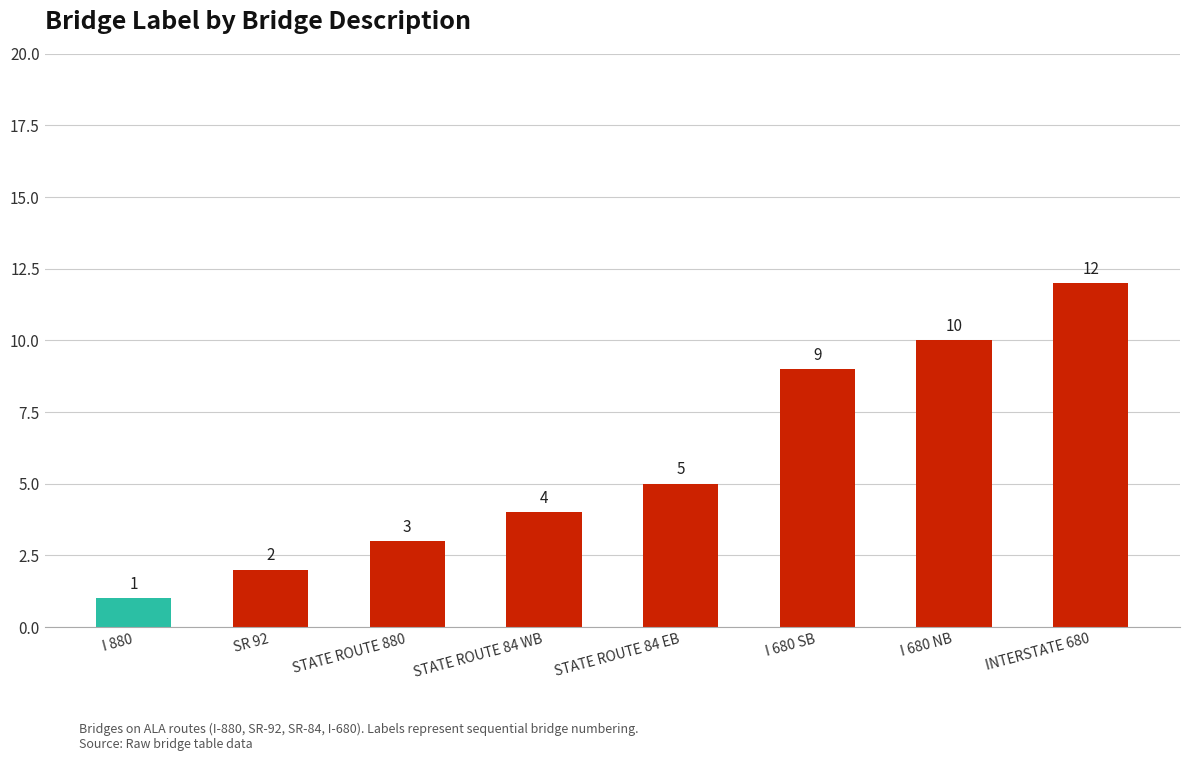

List the labels in order of value, smallest first.

I 880, SR 92, STATE ROUTE 880, STATE ROUTE 84 WB, STATE ROUTE 84 EB, I 680 SB, I 680 NB, INTERSTATE 680